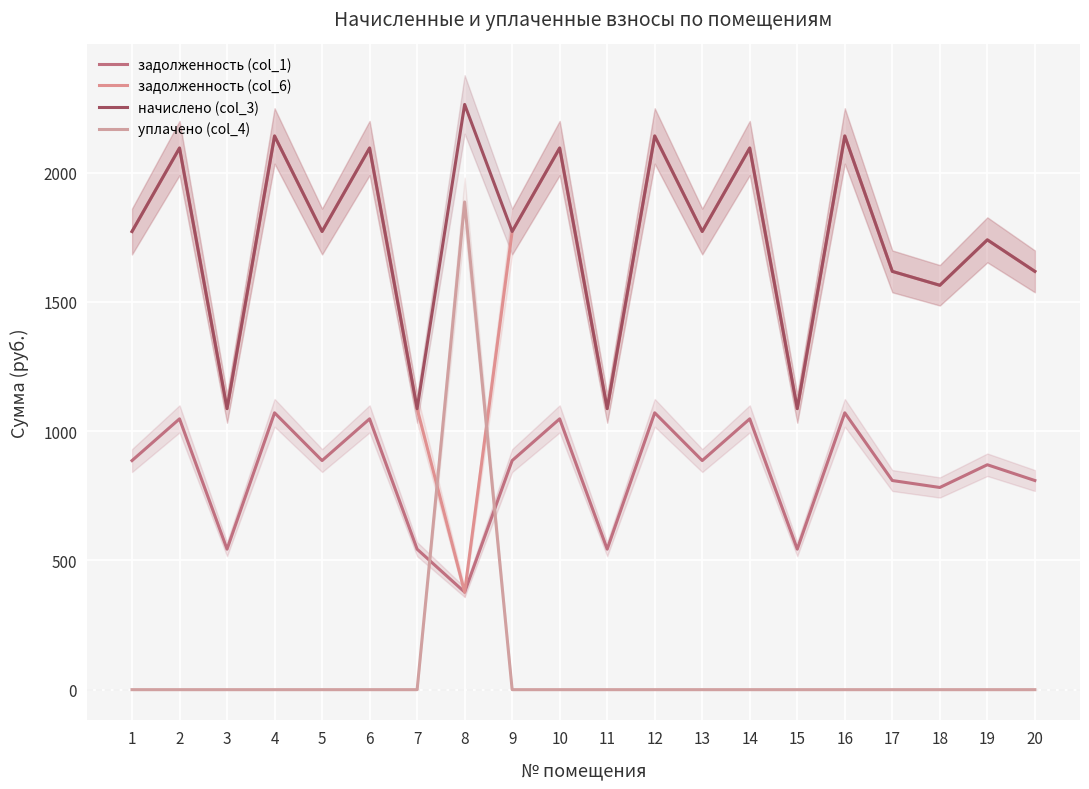

Between 1 and 6, which is larger?

6